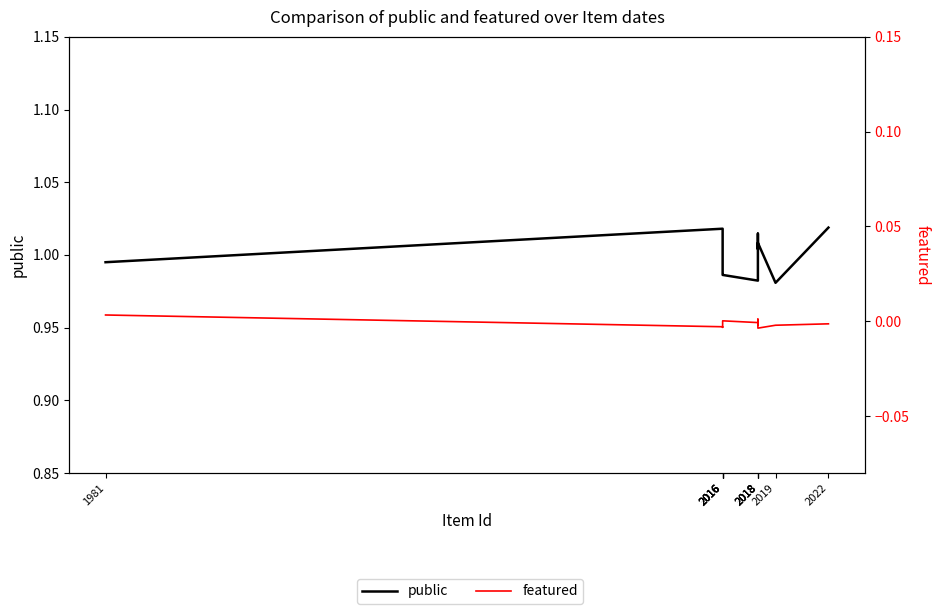

At how many categories does at least one series exceed 0?

12